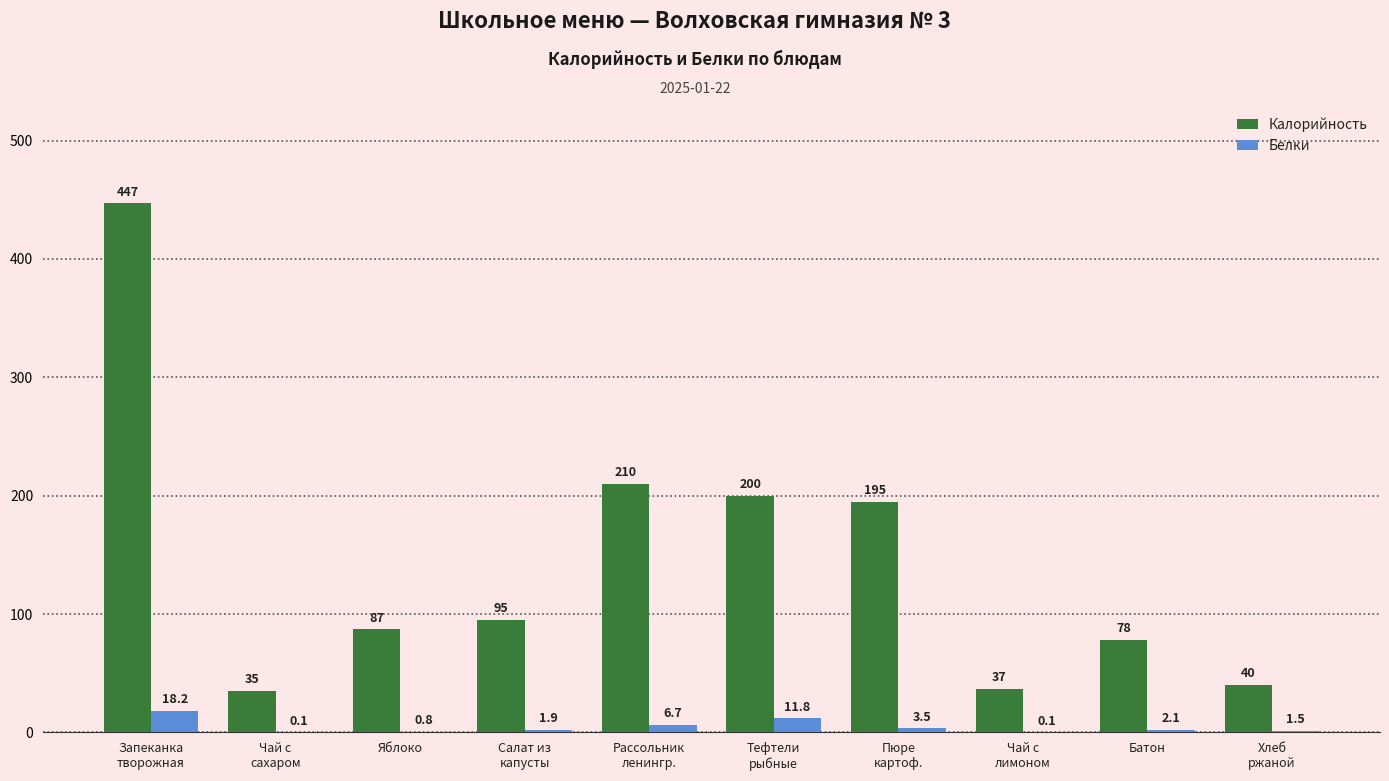

The value of Белки at Батон is 2.1. True or false?

True